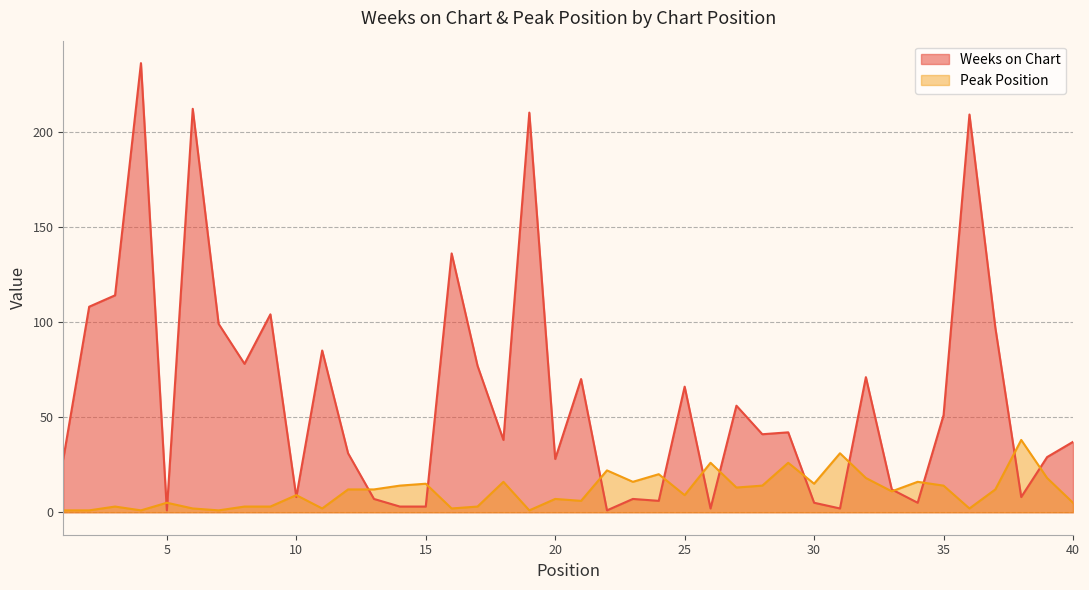

What are all the series names shown in the legend?

Weeks on Chart, Peak Position